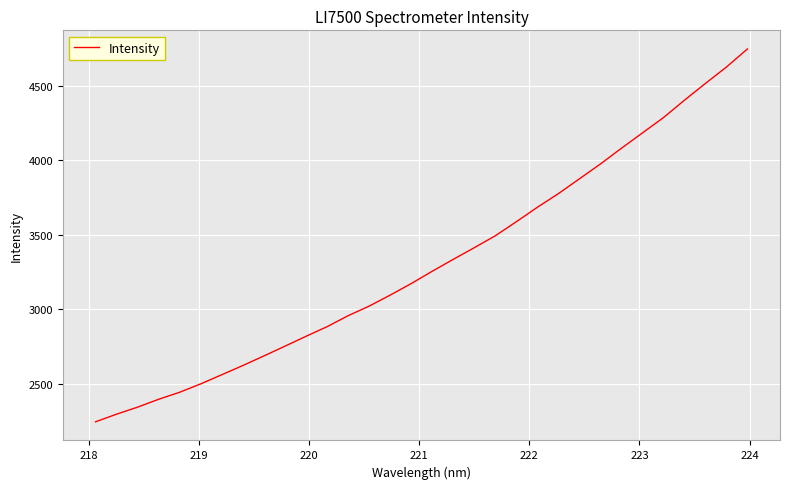

What is the difference between the maximum and minimum values?

2502.6